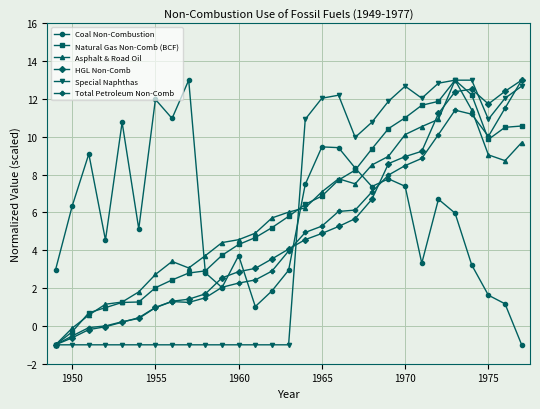

What is the maximum value shown in the chart?

13.0